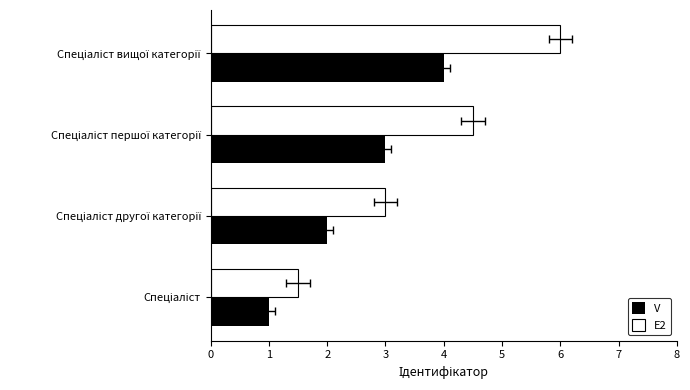

Is the value of E2 at Спеціаліст вищої категорії greater than the value of V at Спеціаліст?

Yes